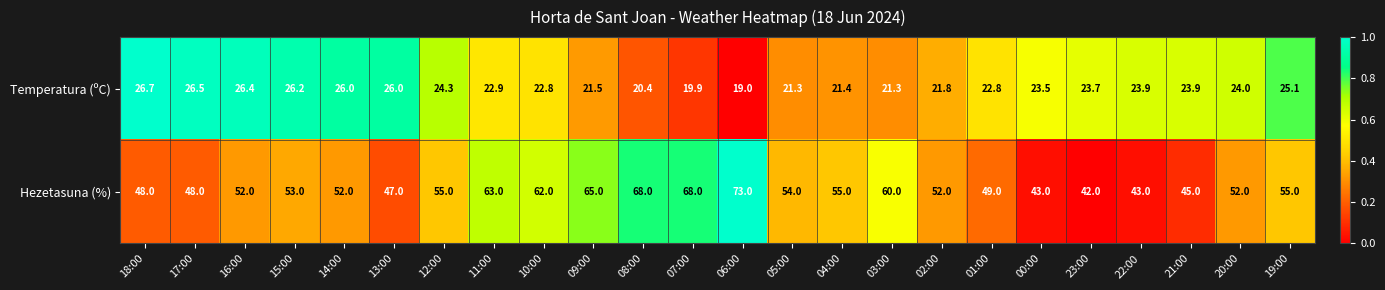

True or false: Hezetasuna (%) has a value of 45.0 at 21:00.

True